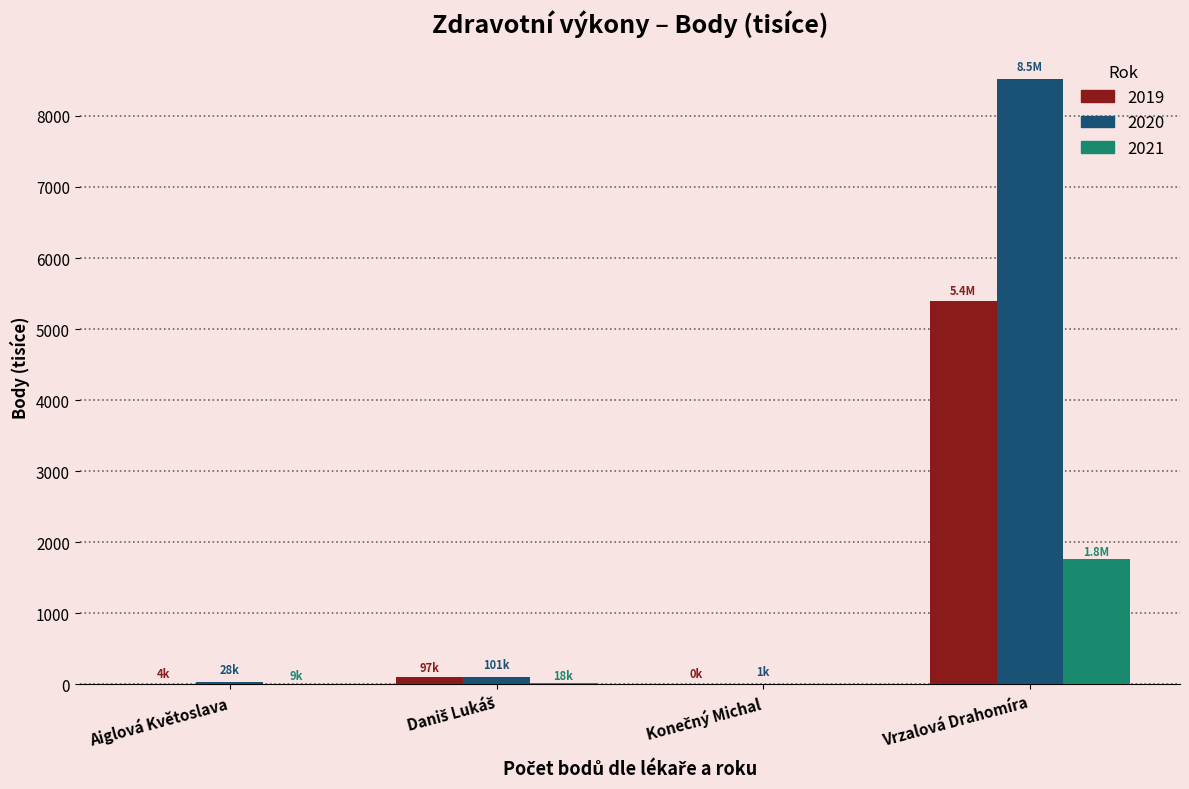

At which label does 2019 reach its peak?

Vrzalová Drahomíra